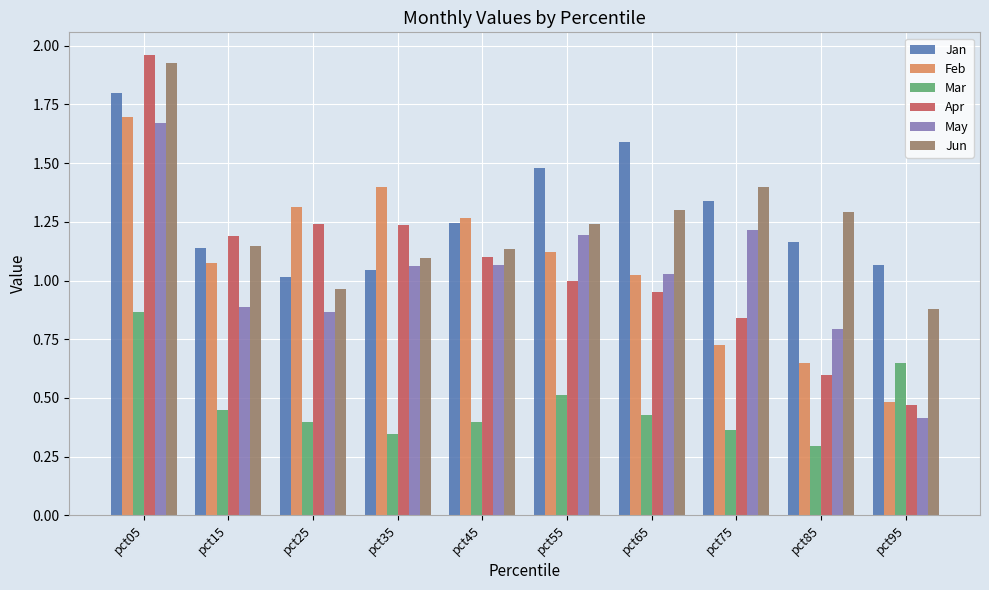

Are the bars grouped side by side (vs. stacked)?

Yes